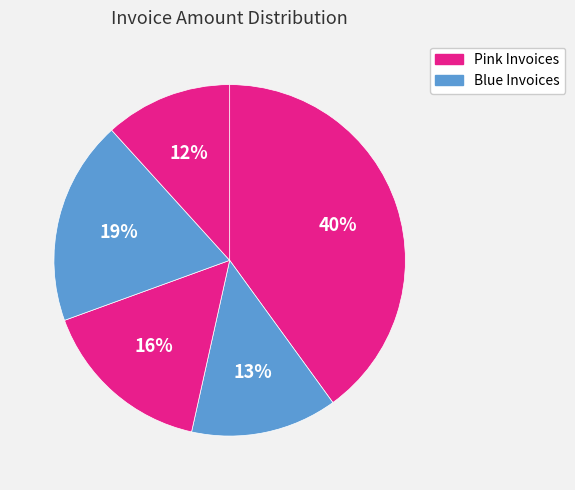

How many segments does this pie chart have?

5